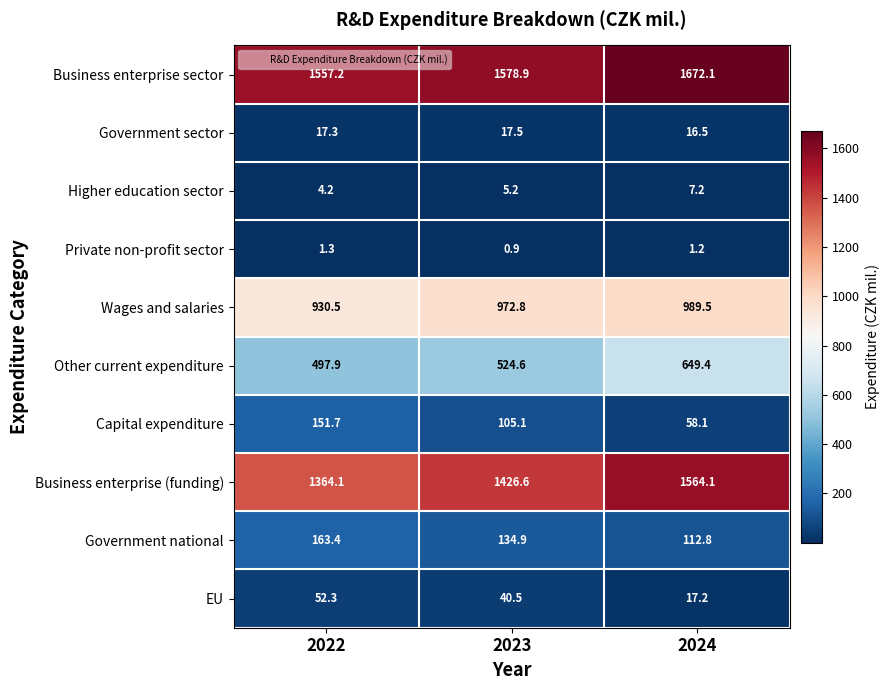

Reading right to left, transcribe all the data shown in this chart.

Business enterprise sector: 1672.1	1578.9	1557.2
Government sector: 16.5	17.5	17.3
Higher education sector: 7.2	5.2	4.2
Private non-profit sector: 1.2	0.9	1.3
Wages and salaries: 989.5	972.8	930.5
Other current expenditure: 649.4	524.6	497.9
Capital expenditure: 58.1	105.1	151.7
Business enterprise (funding): 1564.1	1426.6	1364.1
Government national: 112.8	134.9	163.4
EU: 17.2	40.5	52.3